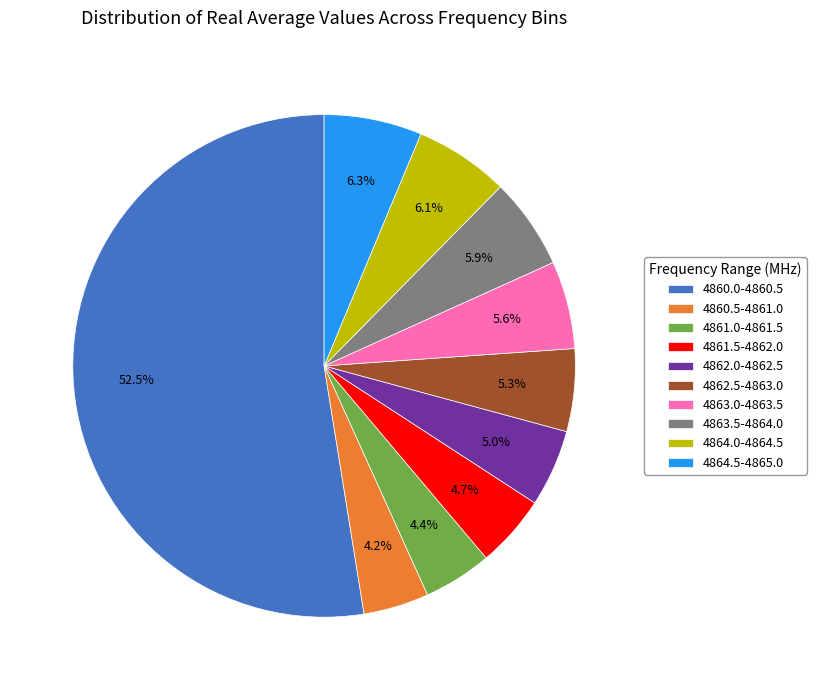

What percentage do 4861.5-4862.0 and 4862.5-4863.0 together represent?

10.0%